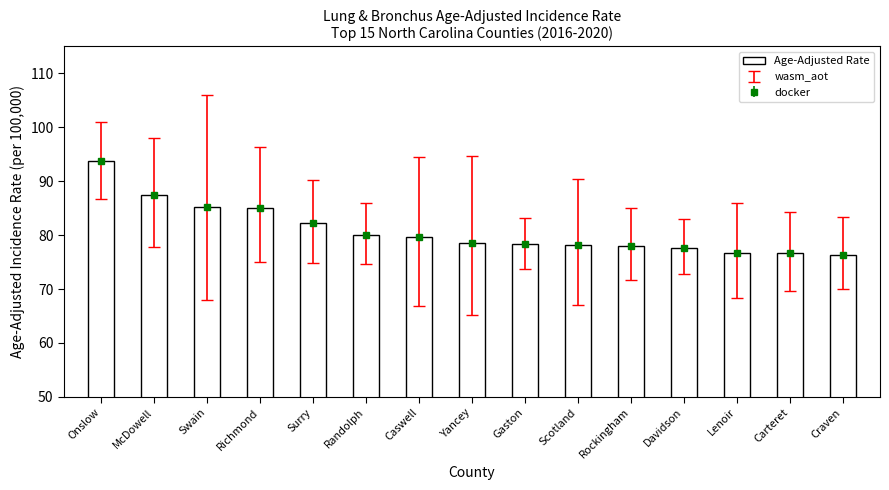

The value at Rockingham is 78.0. True or false?

True